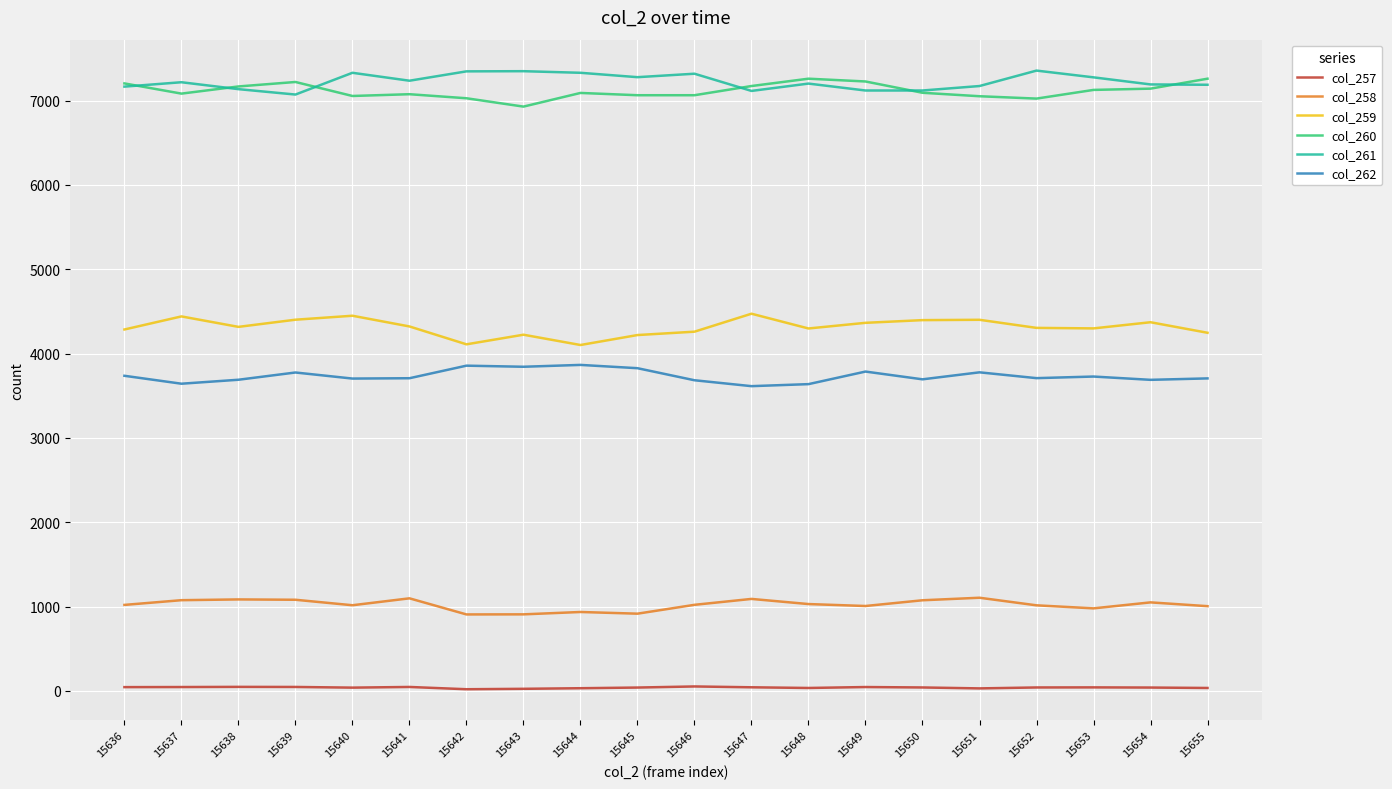

True or false: col_259 and col_260 cross at least once.

False